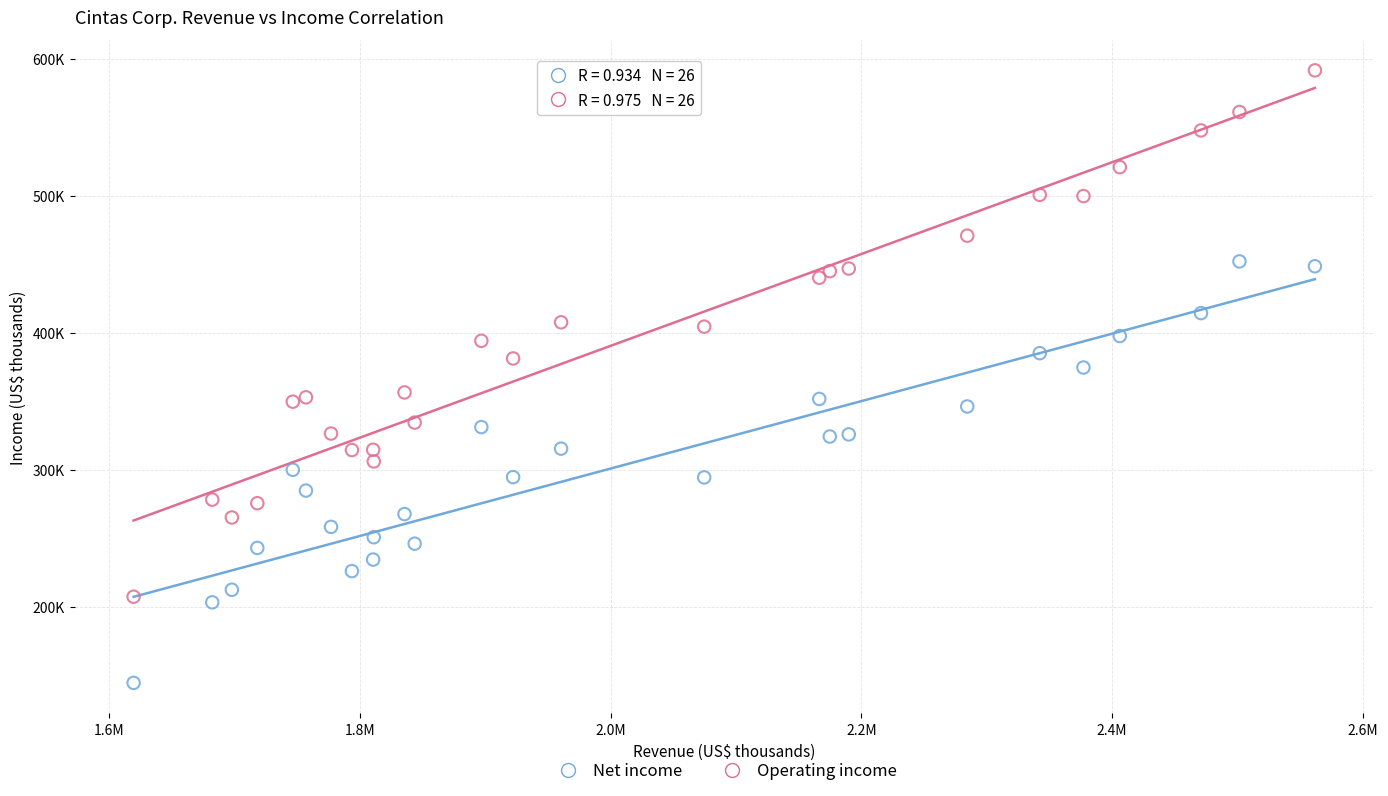

Which series contains the highest Y value?

Operating income